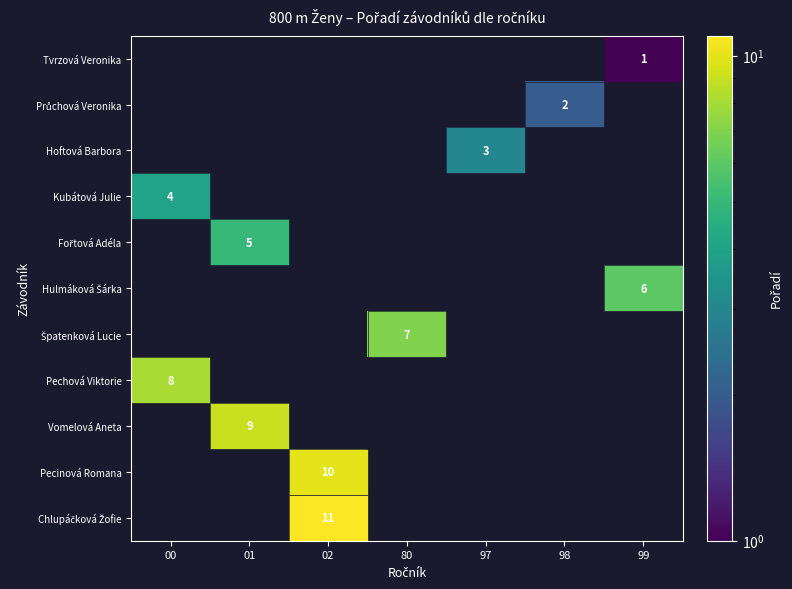

Which category has the lowest value across all series?

99